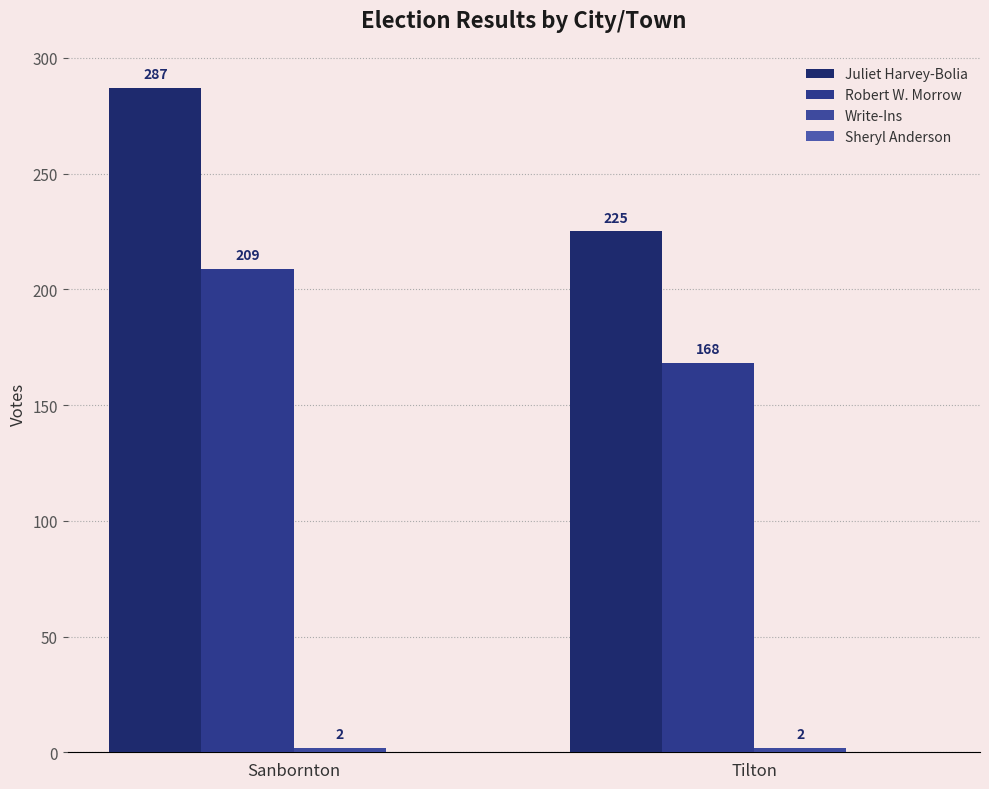

Does the chart contain any negative values?

No